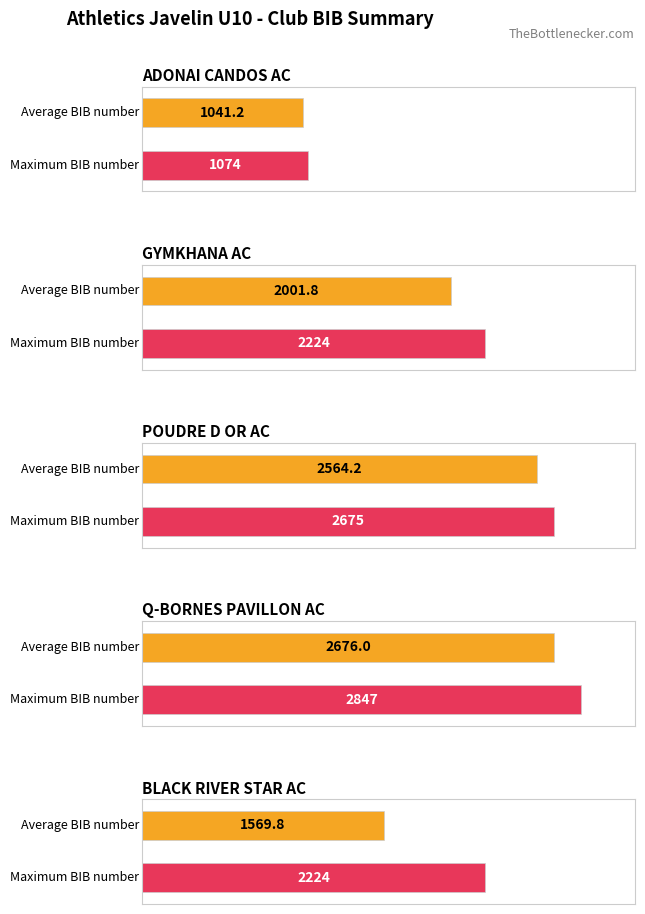

Is the value of POUDRE D OR AC at Q-BORNES PAVILLON AC greater than the value of Q-BORNES PAVILLON AC at BLACK RIVER STAR AC?

No